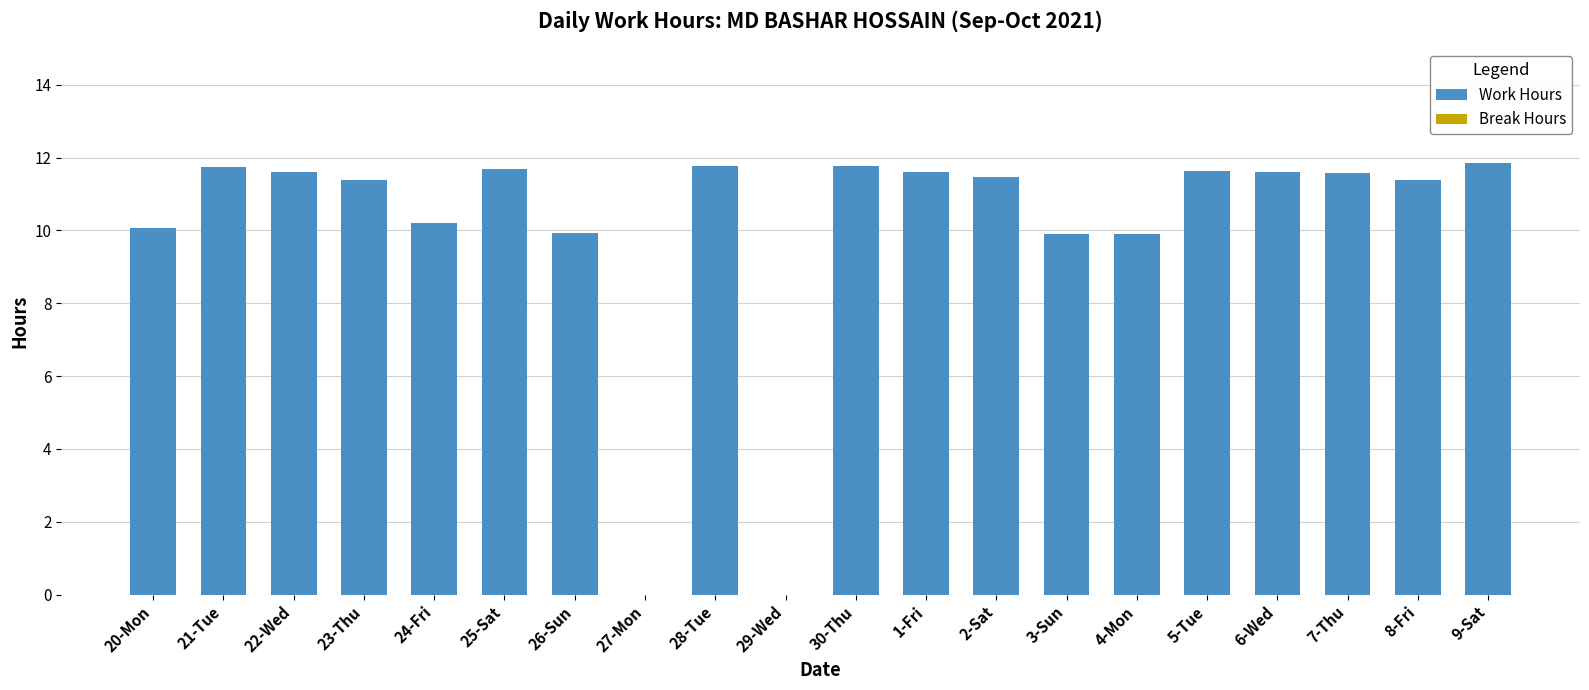

Which has a higher value, 25-Sat or 20-Mon?

25-Sat